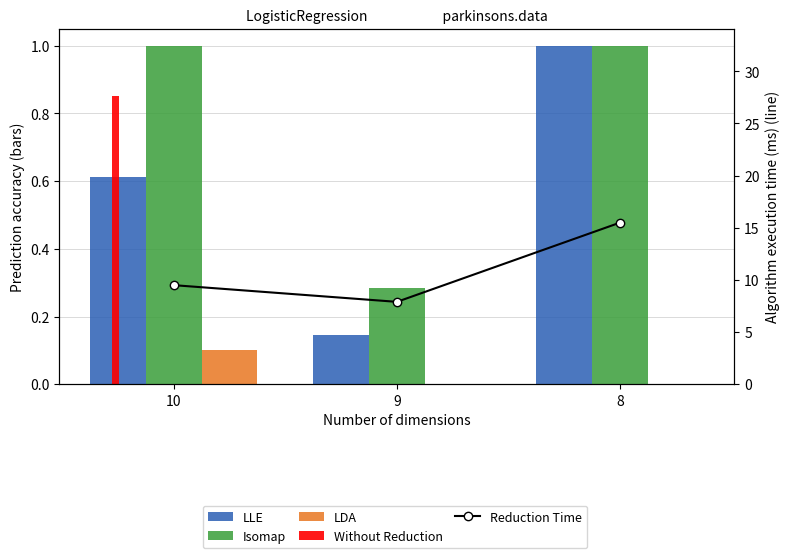

What is the total value across all series at 8?

17.5